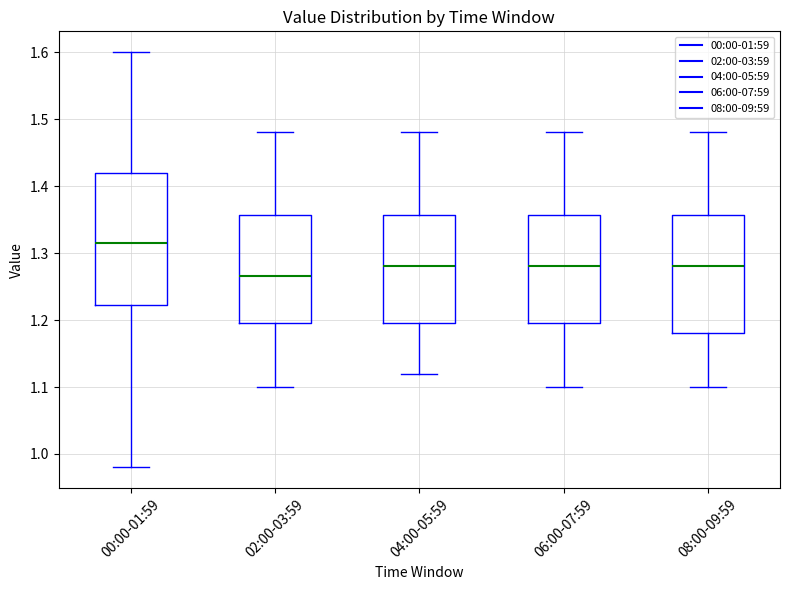

Comparing the boxes themselves (not the whiskers), which one is the tallest?

00:00-01:59